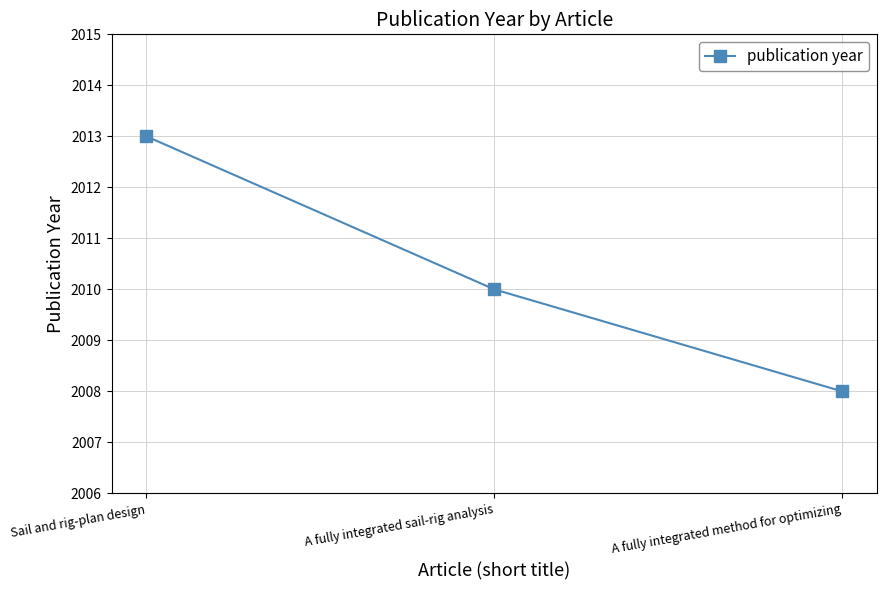

Where is the data nearest to the value 2010?

A fully integrated sail-rig analysis